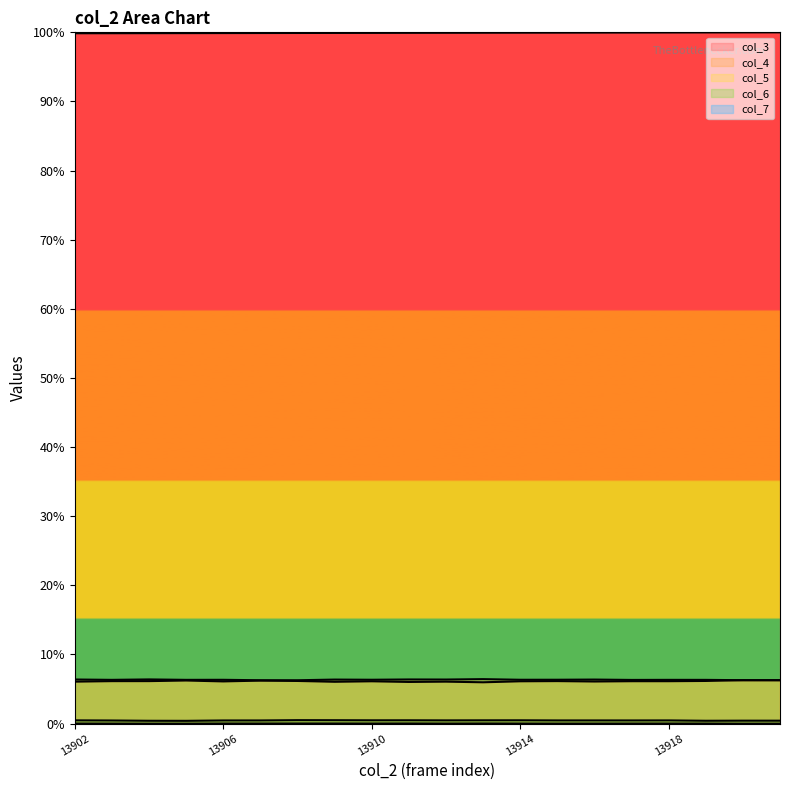

Between 13911 and 13913, which is larger?

13913